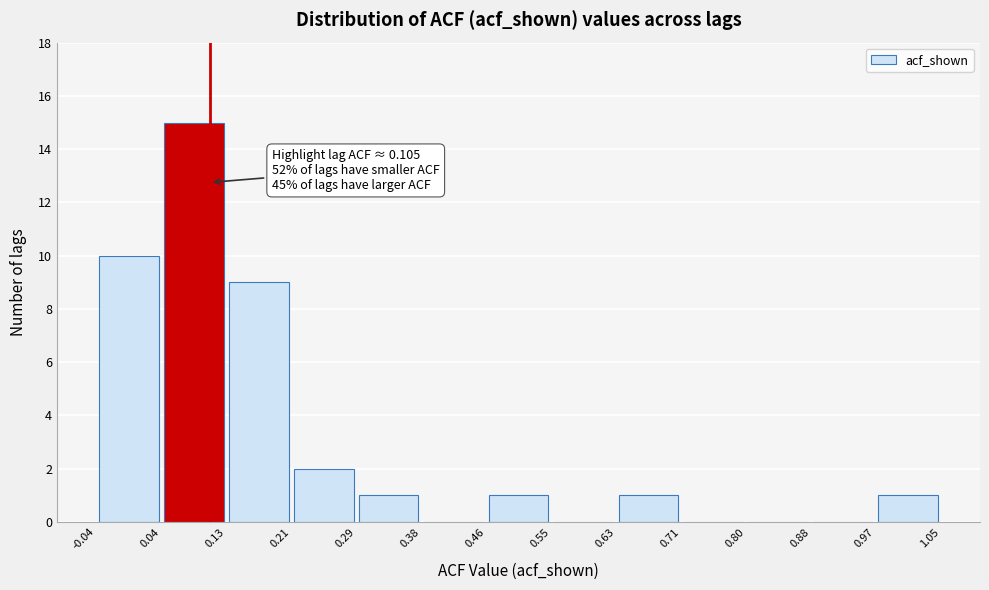

Over which range of the x-axis is the bar tallest?

0.04 to 0.13